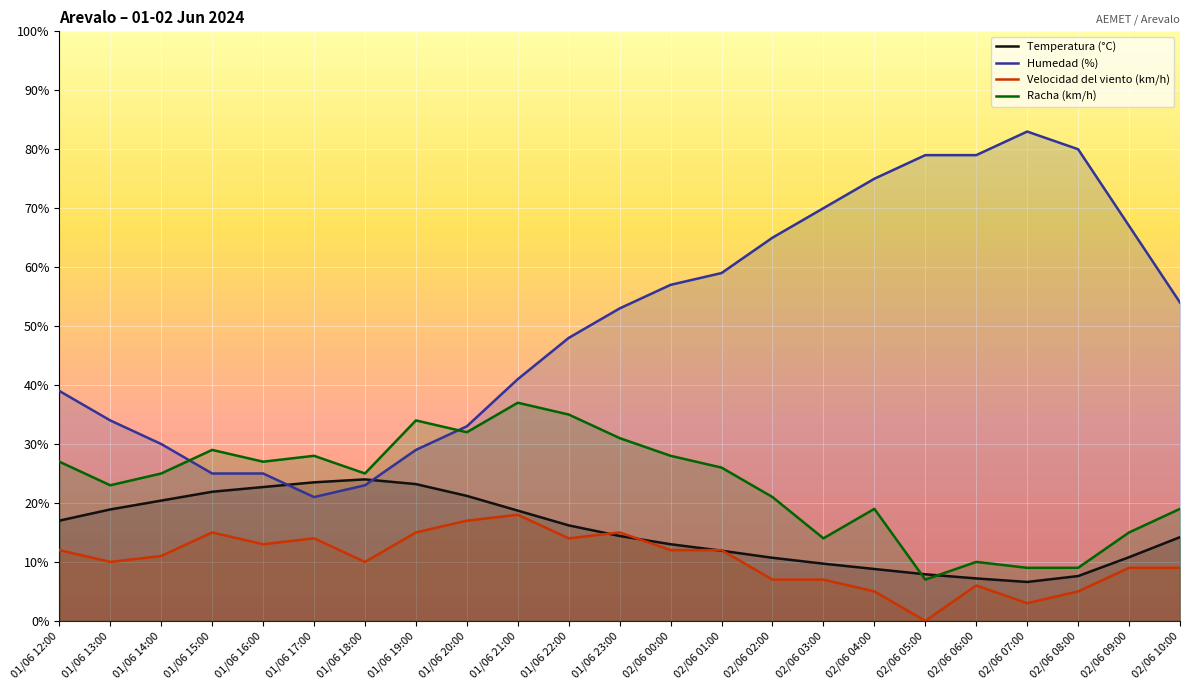

What is the highest value of the Racha (km/h) series?

37.0